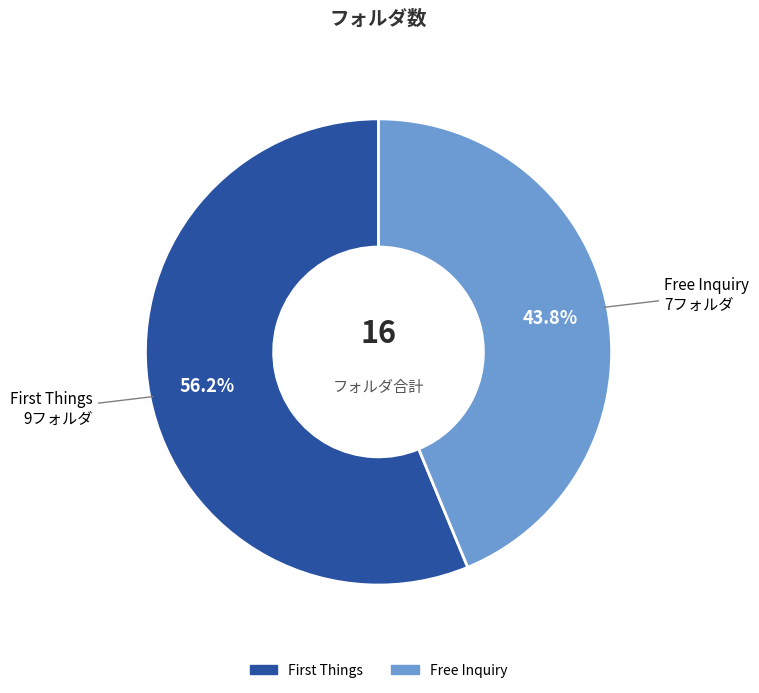

What is the majority slice?

First Things